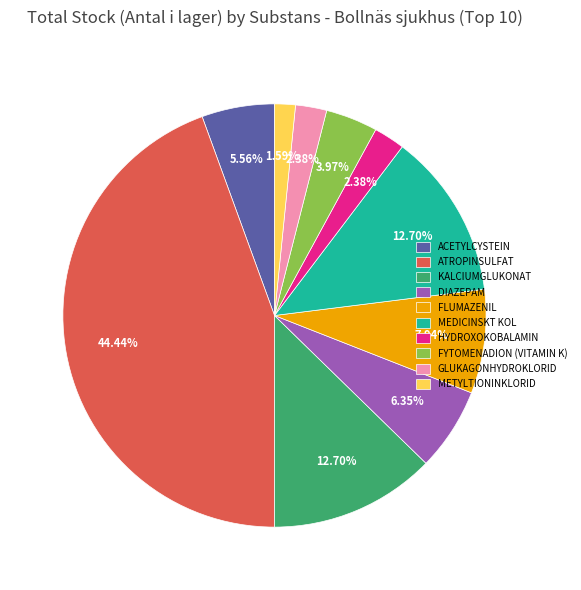

Is KALCIUMGLUKONAT the majority of the pie?

No